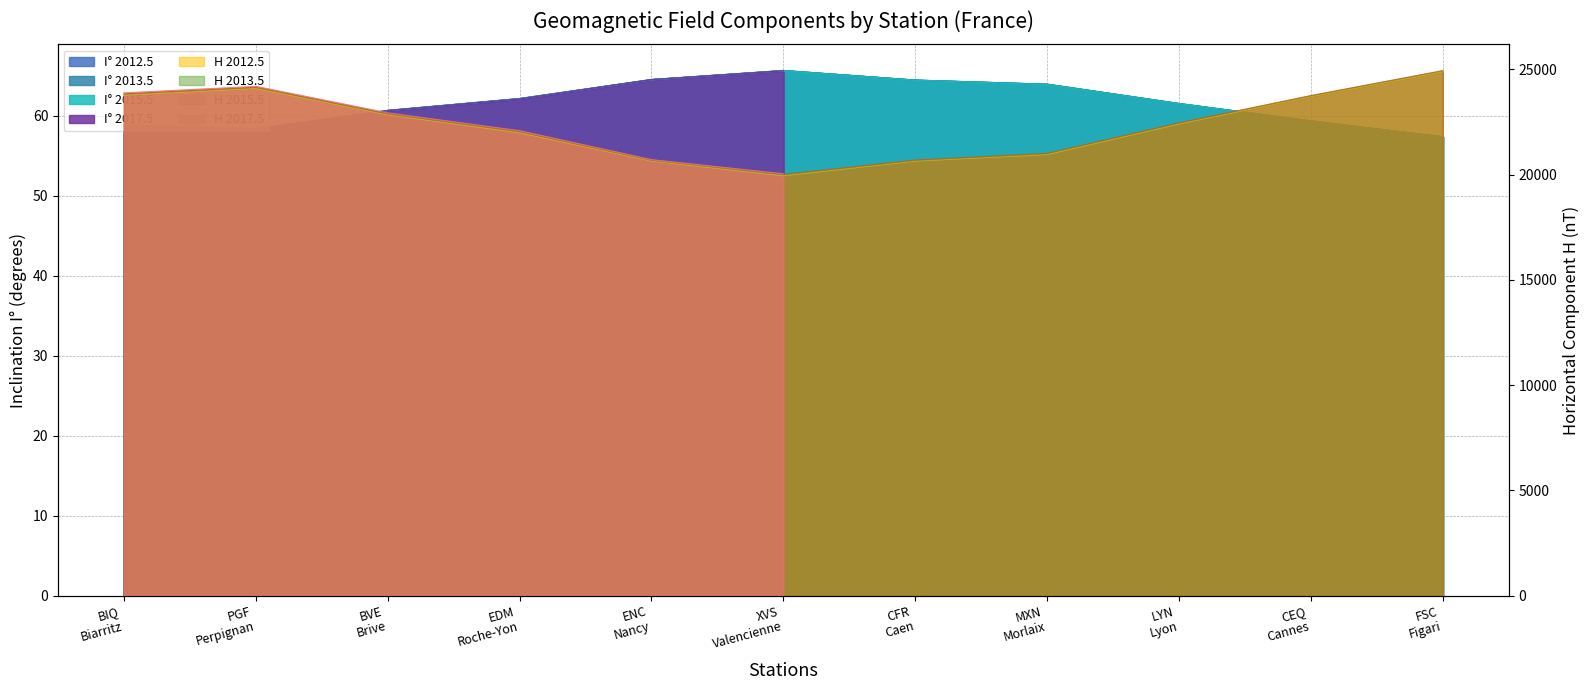

What is the approximate value of I_2012 at BVE Brive?

60.7